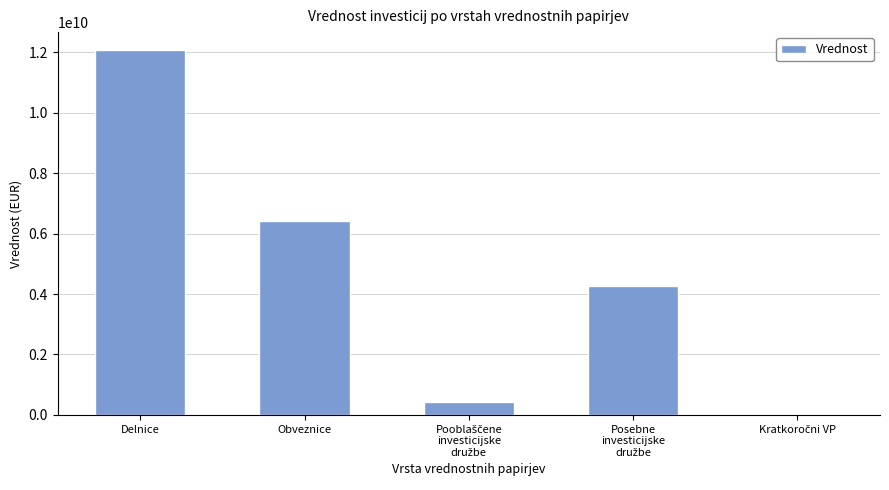

The chart shows a value of 12061787612.4 at Delnice. True or false?

True